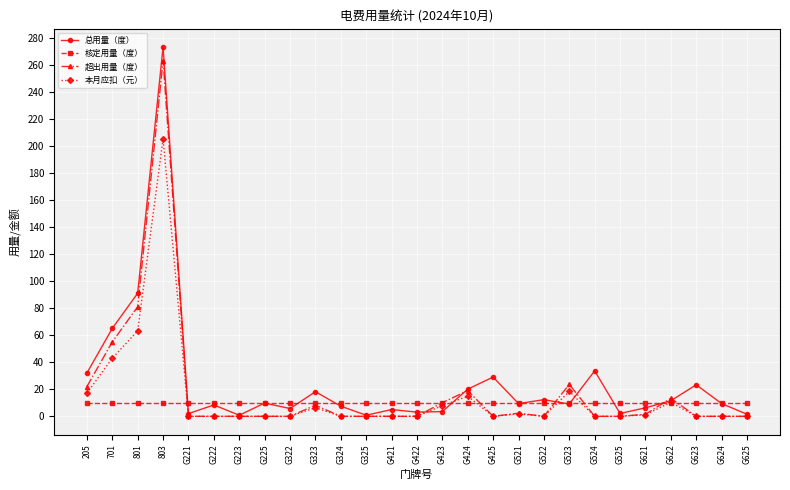

The 超出用量（度） series shows 0.0 at G322. True or false?

True